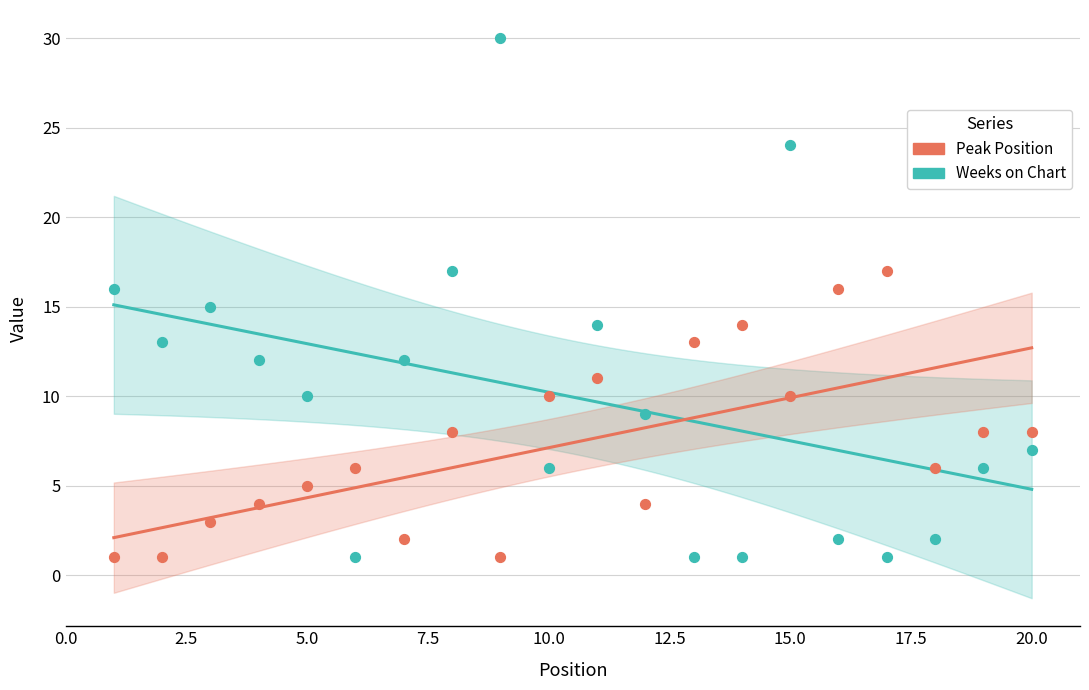

Across all data points, what is the range of Y values (max minus min)?

29